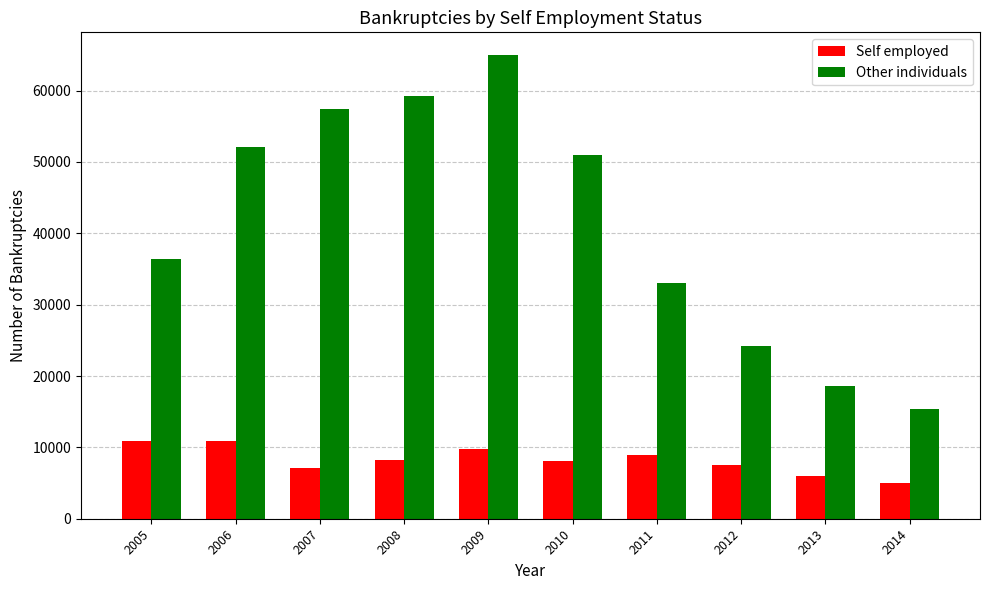

Rank the series at 2013 from lowest to highest value.

Self employed, Other individuals